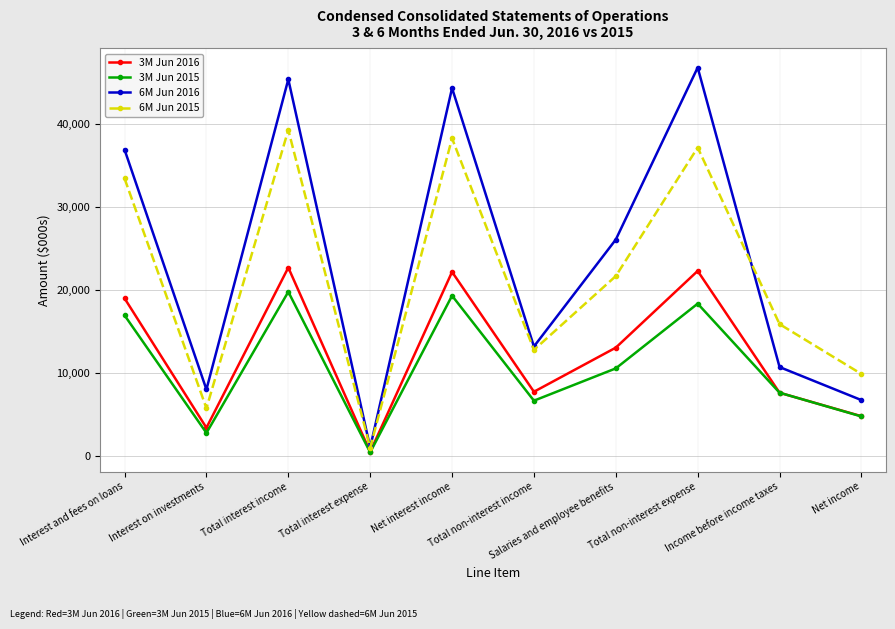

How many lines are shown in the chart?

4